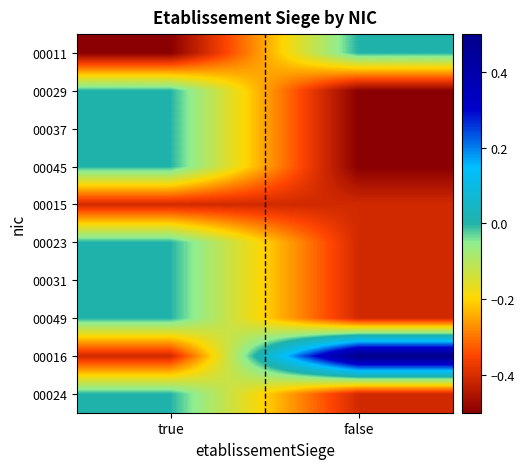

Reading left to right, what are all the values shown in this chart?

00011: true=-0.5	false=0.0
00029: true=0.0	false=-0.5
00037: true=0.0	false=-0.5
00045: true=0.0	false=-0.5
00015: true=-0.4	false=-0.4
00023: true=0.0	false=-0.4
00031: true=0.0	false=-0.4
00049: true=0.0	false=-0.4
00016: true=-0.4	false=0.5
00024: true=0.0	false=-0.4